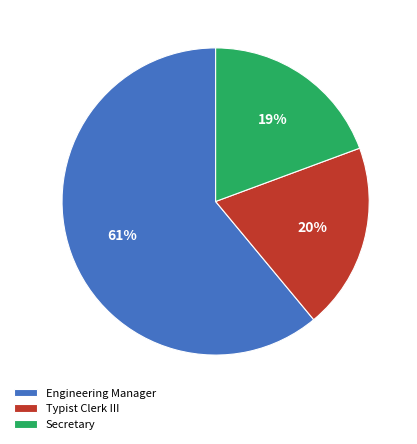

True or false: Typist Clerk III accounts for 20% of the total.

True